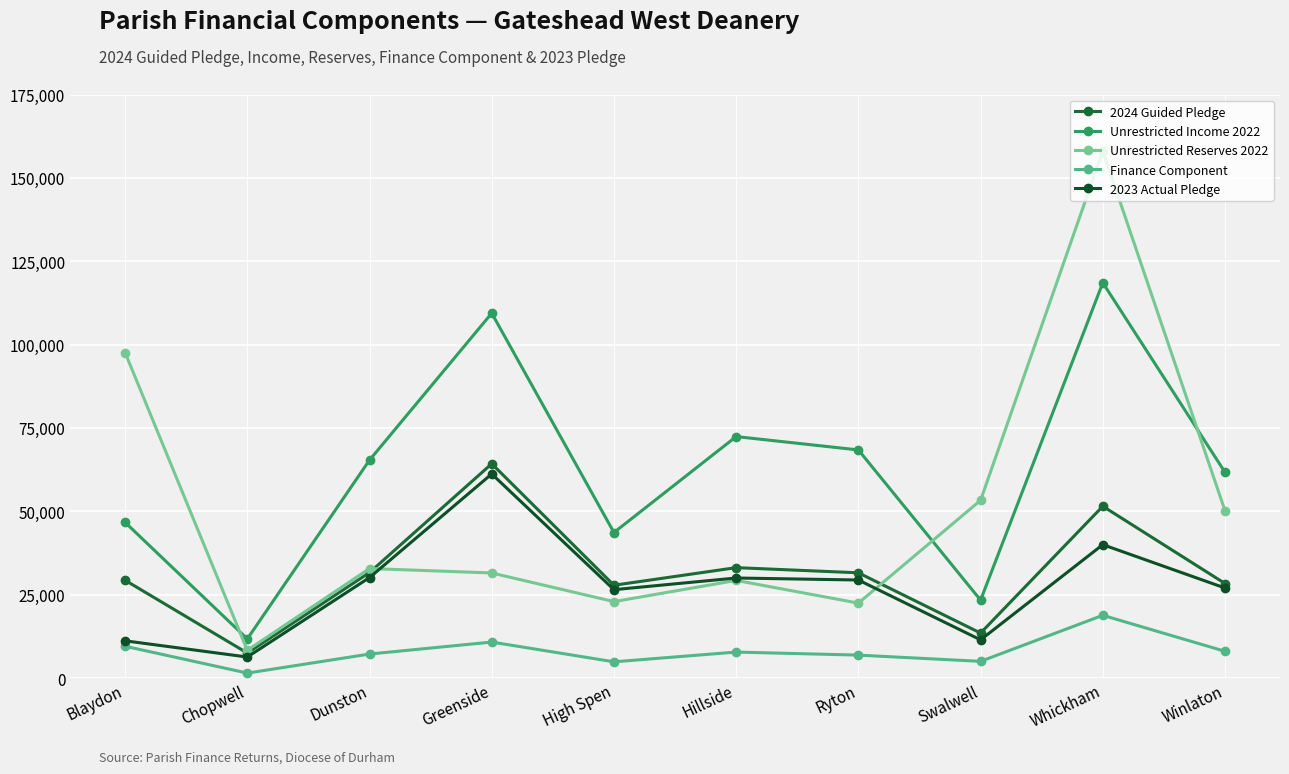

Is the value of Finance Component at Winlaton greater than the value of Unrestricted Income 2022 at Swalwell?

No